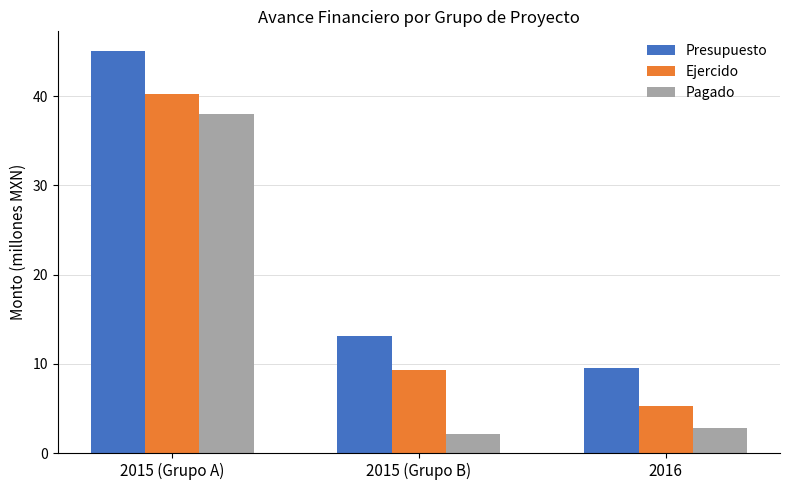

List the labels in order of Presupuesto value, smallest first.

2016, 2015 (Grupo B), 2015 (Grupo A)